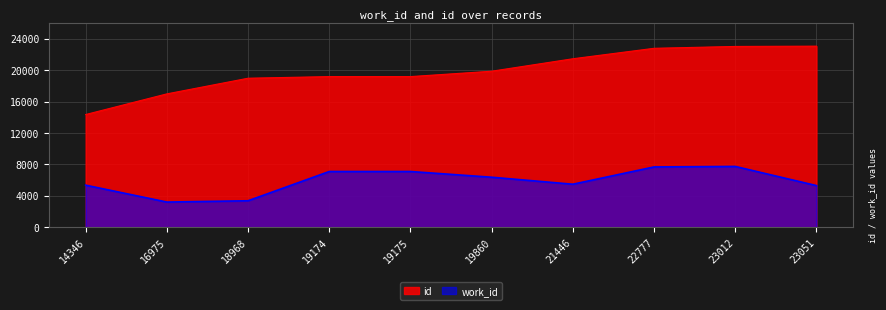

Read the id value at 14346, to the nearest 50.

14350